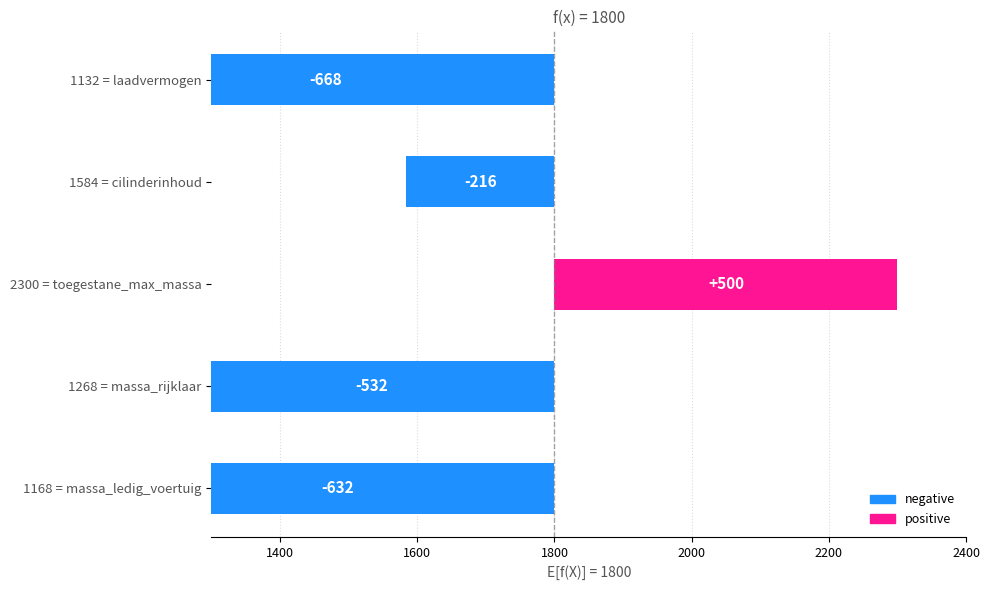

Where does the data first go above -532?

2300 = toegestane_max_massa